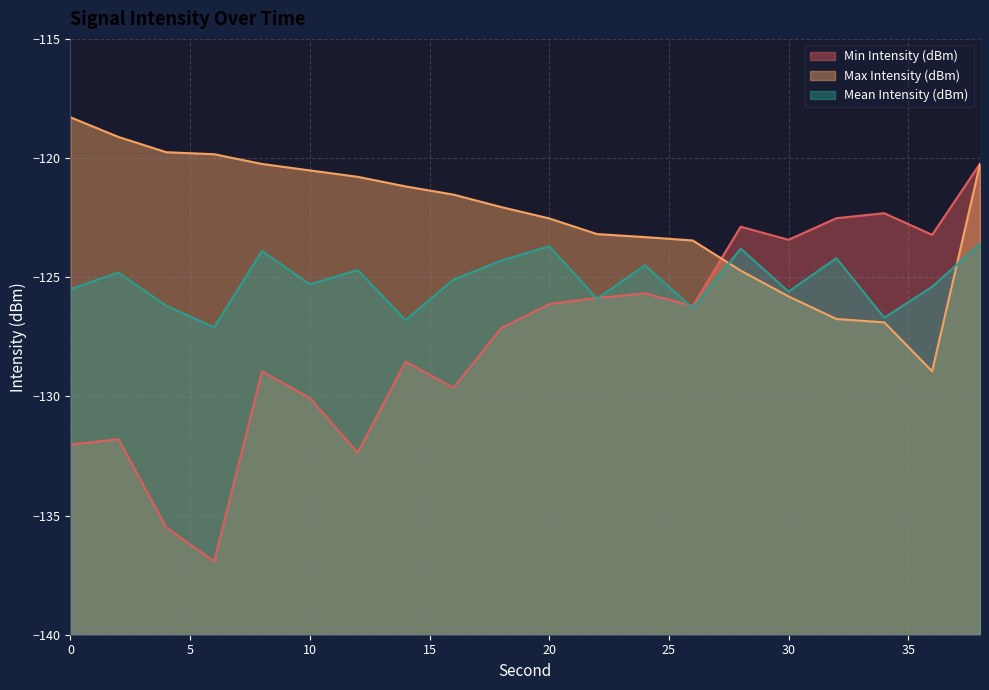

Which series has the largest range (max minus min)?

Min Intensity (dBm)